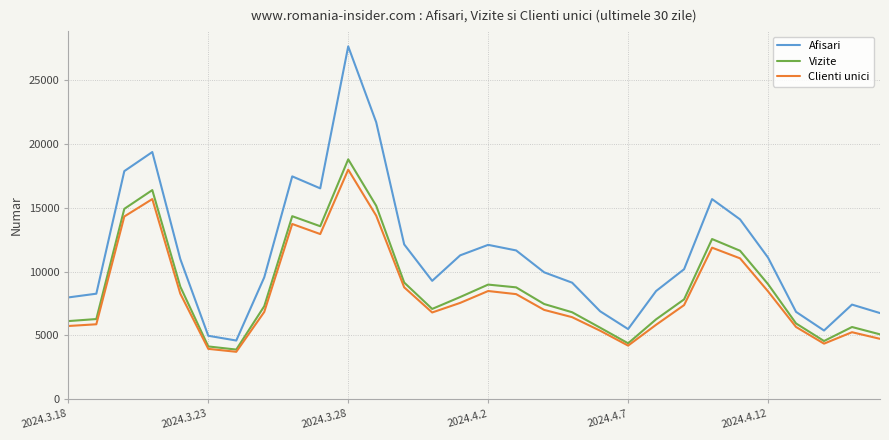

Which series has the largest total across all categories?

Afisari